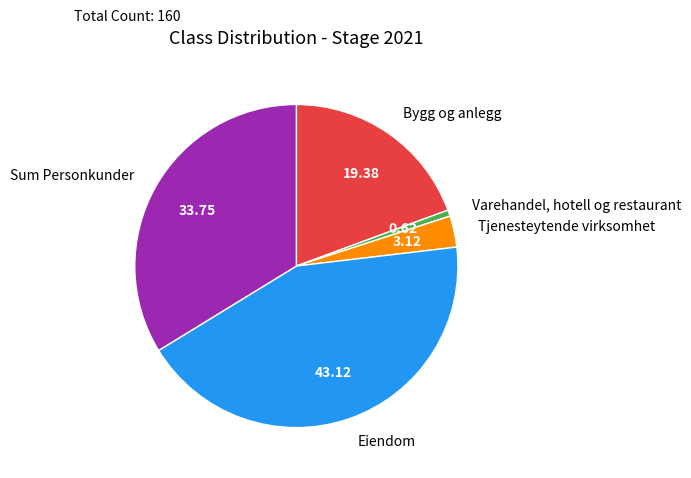

Rank the categories by value from highest to lowest.

Eiendom, Sum Personkunder, Bygg og anlegg, Tjenesteytende virksomhet, Varehandel, hotell og restaurant